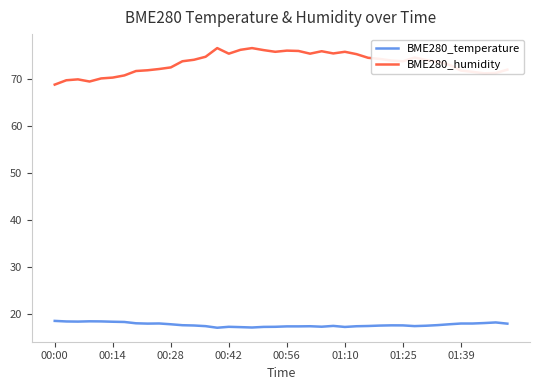

Which series has the largest total across all categories?

BME280_humidity